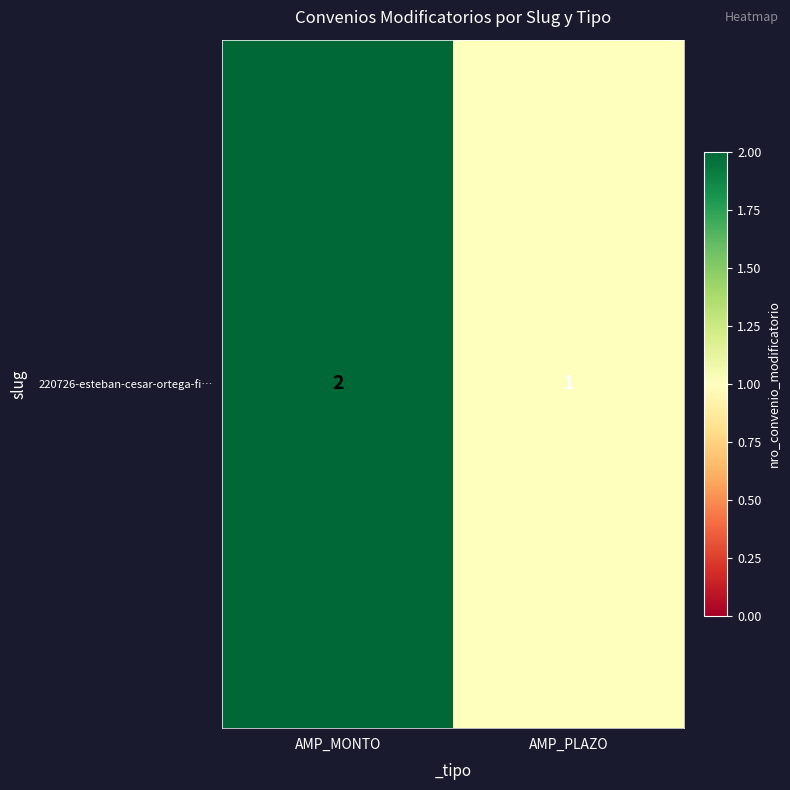

Which category has the highest value across all series?

AMP_MONTO